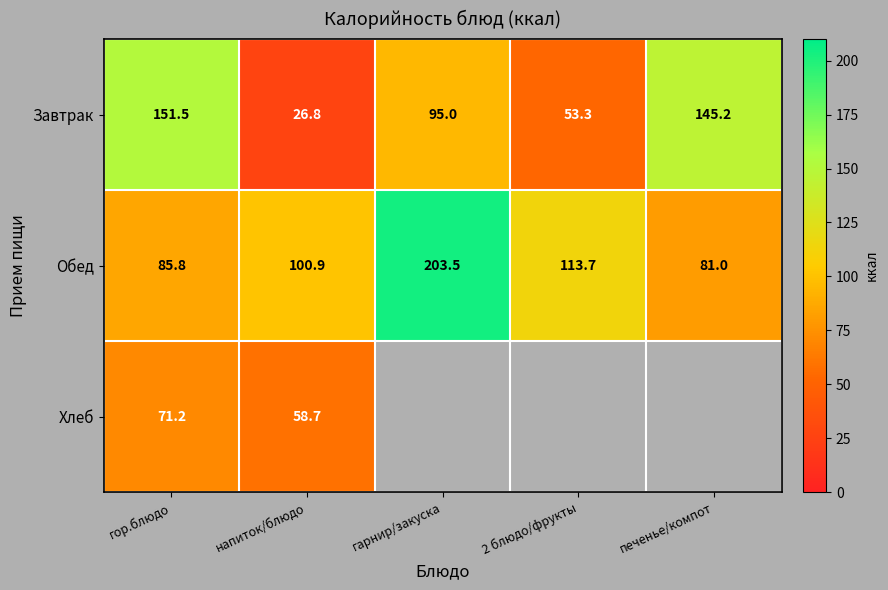

What is the lowest value of the Завтрак series?

26.8